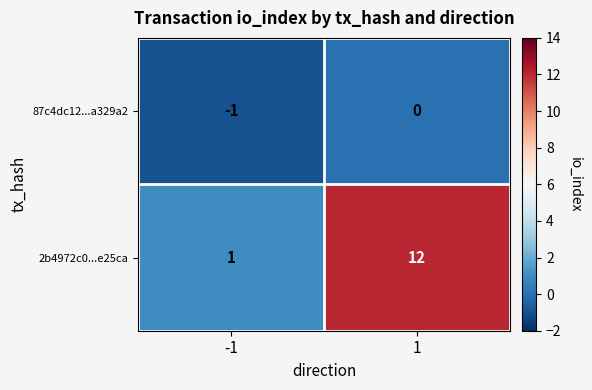

List the series in order of their peak value, highest first.

2b4972c0...e25ca, 87c4dc12...a329a2